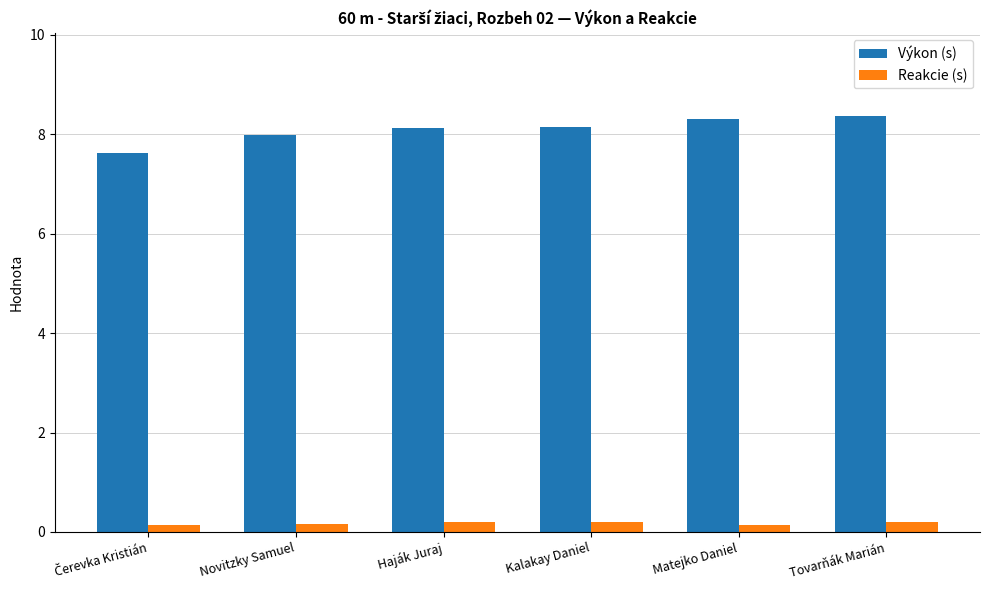

At Tovarňák Marián, list the series in order from largest to smallest.

Výkon (s), Reakcie (s)